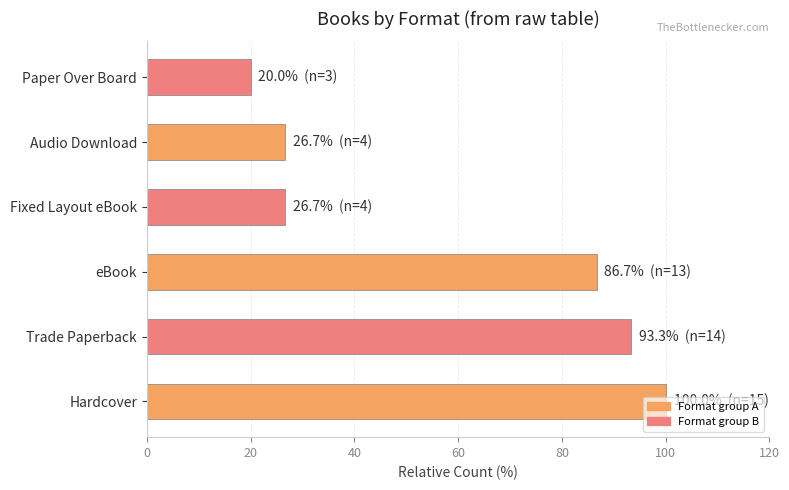

What is the smallest value displayed?

20.0